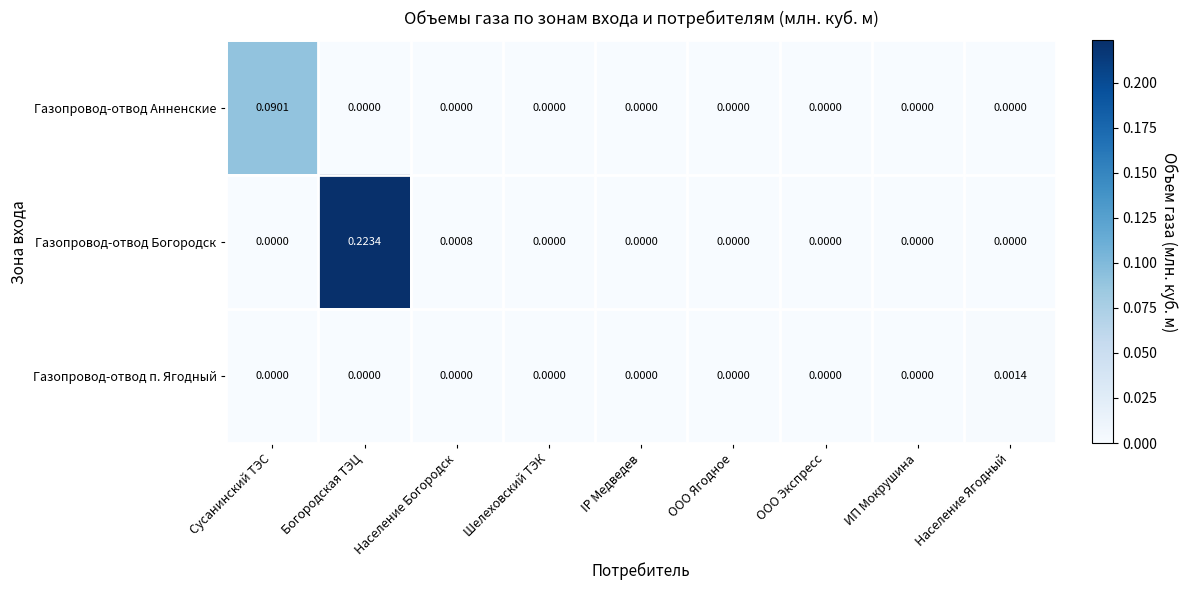

At which label does Газопровод-отвод Богородск reach its peak?

Богородская ТЭЦ